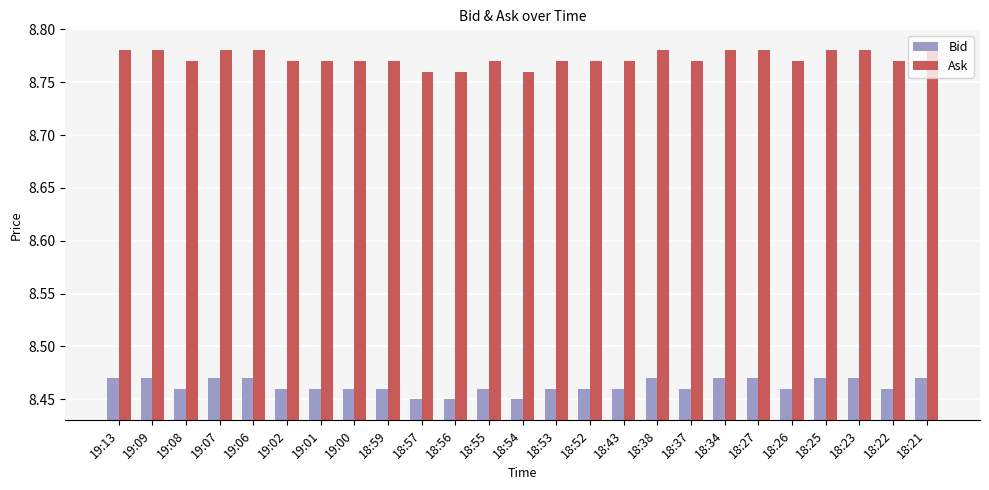

What is the spread (max minus min) of values at 18:37?

0.3